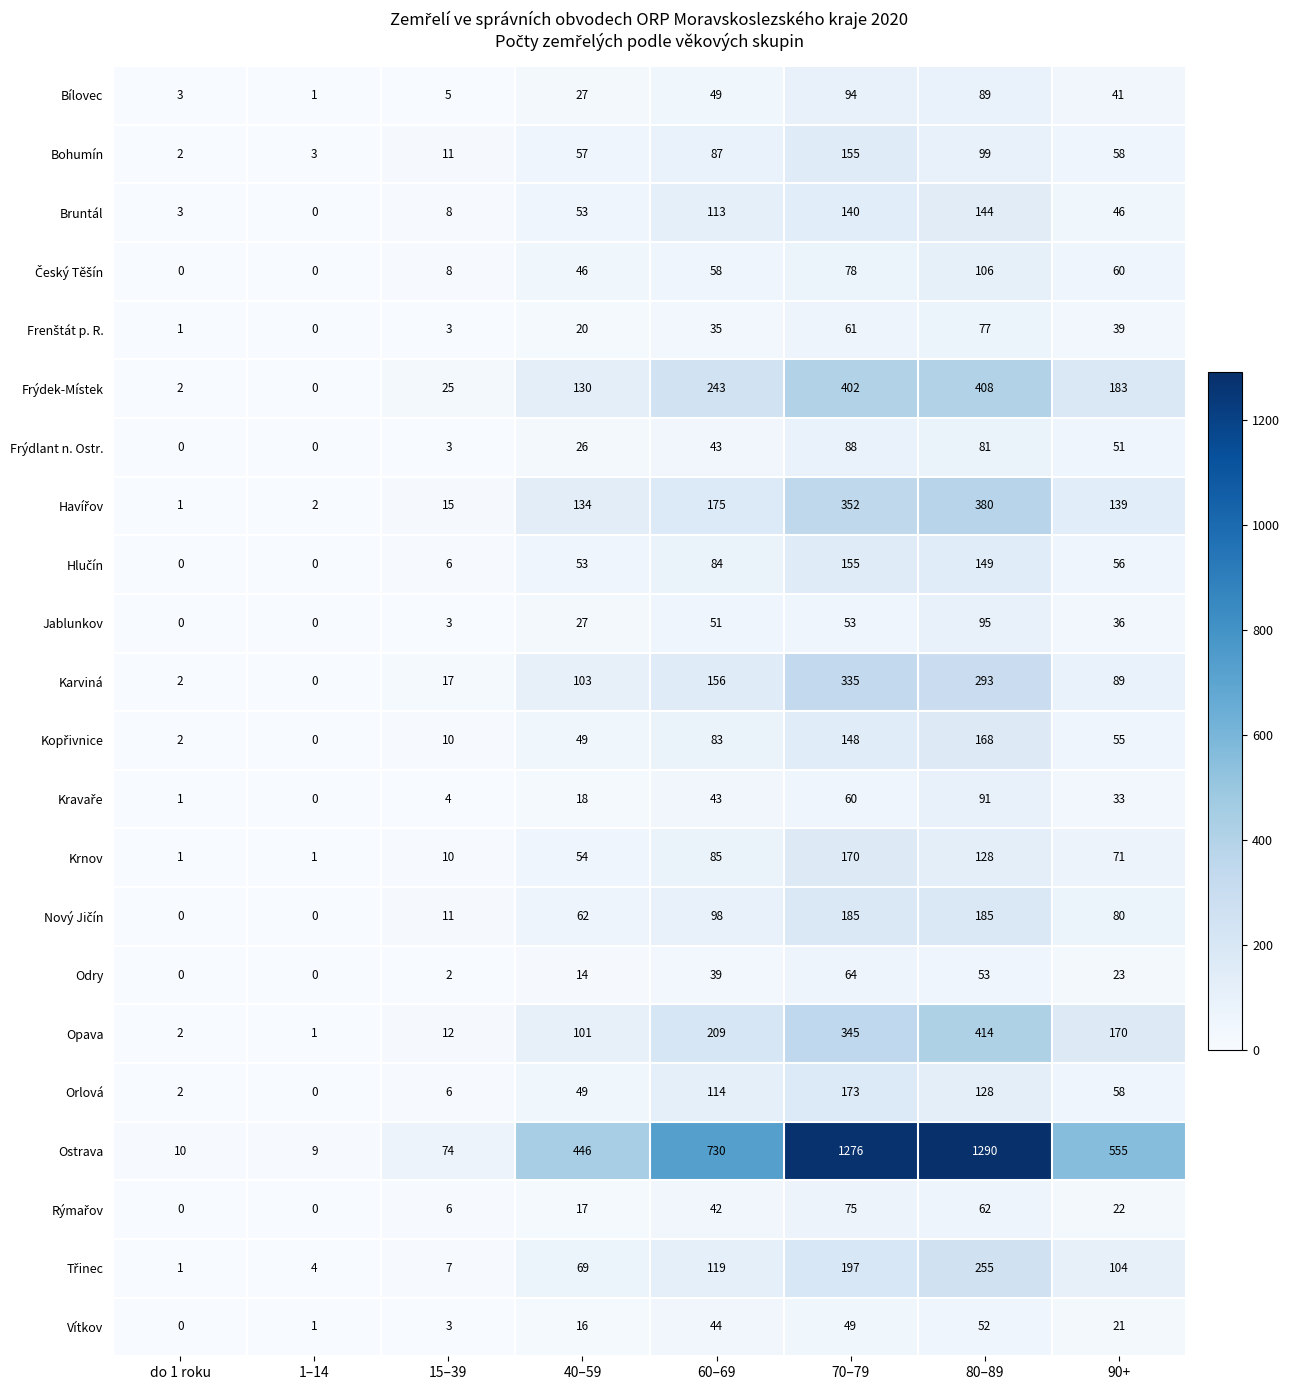

At which category is the sum across all series the highest?

80–89